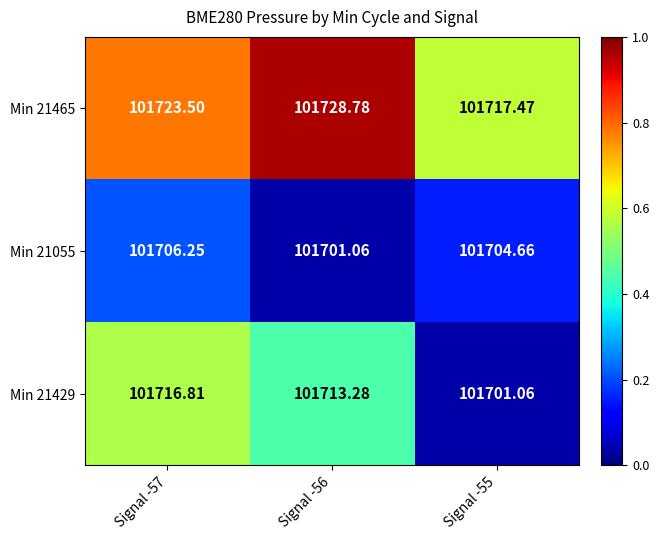

How many categories are shown in the chart?

3